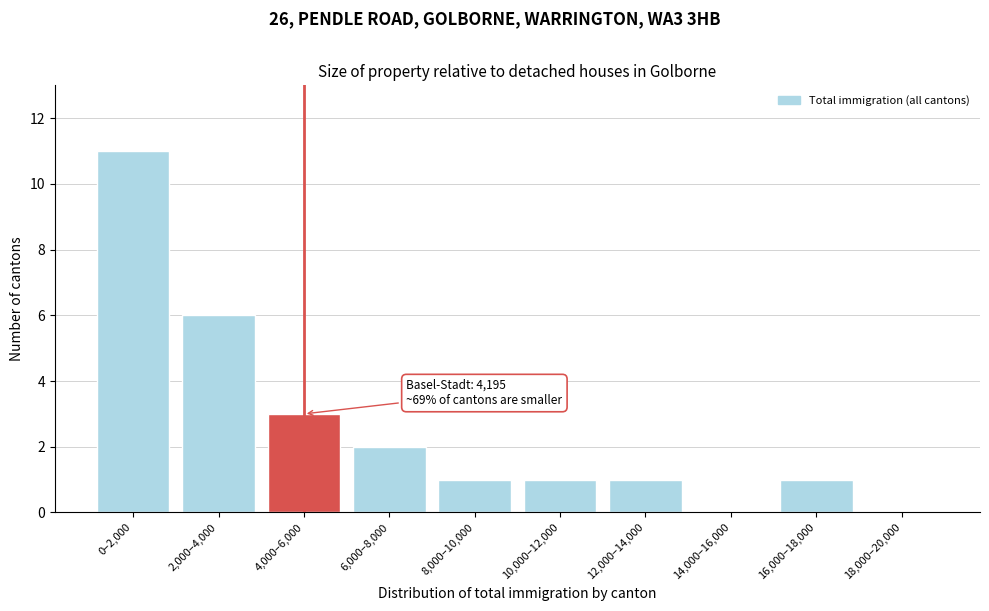

Reading left to right, transcribe all the data shown in this chart.

0–2,000=11	2,000–4,000=6	4,000–6,000=3	6,000–8,000=2	8,000–10,000=1	10,000–12,000=1	12,000–14,000=1	14,000–16,000=0	16,000–18,000=1	18,000–20,000=0